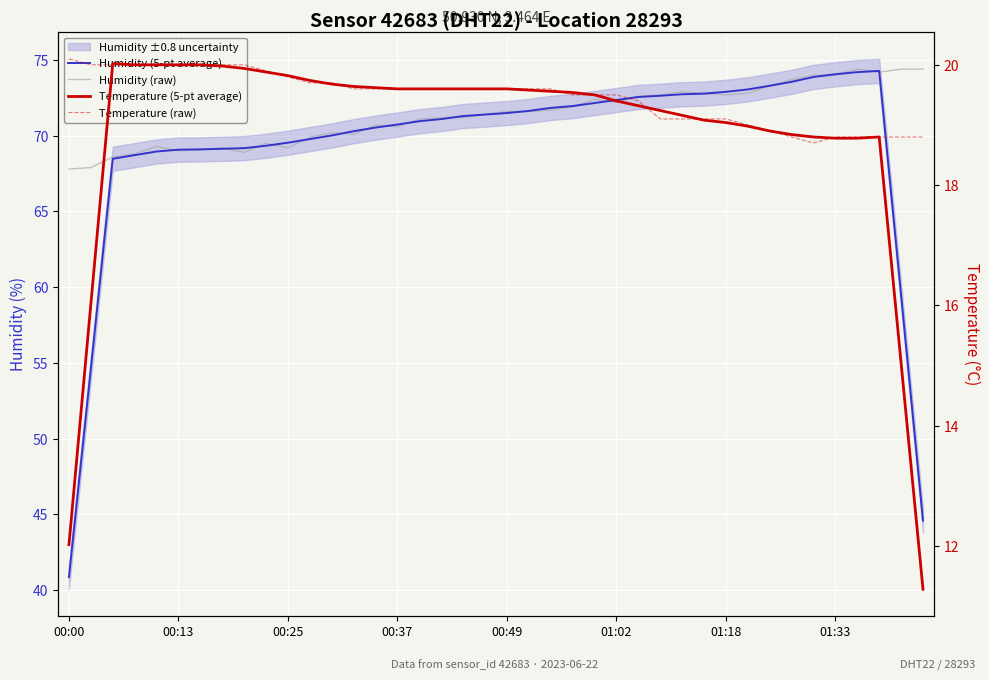

True or false: Temperature (raw) has a value of 10.8 at 36.

False